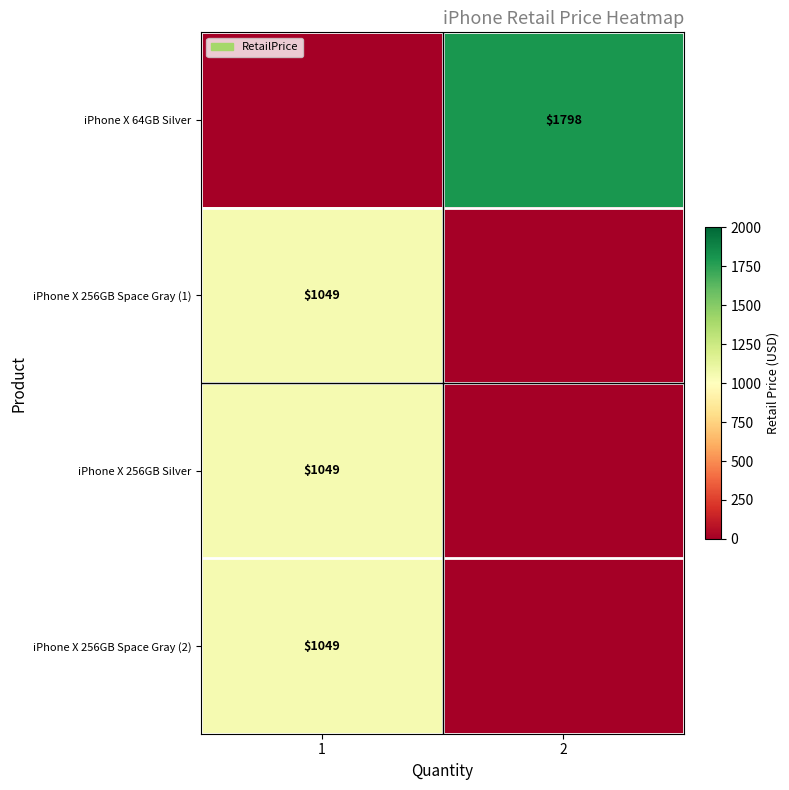

The iPhone X 256GB Space Gray (1) series shows 332 at 1. True or false?

False